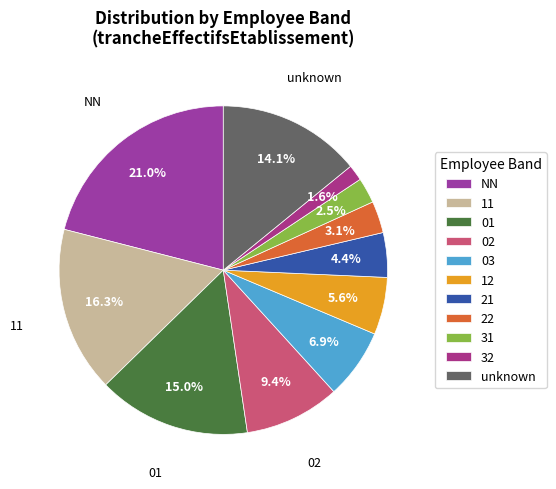

Between 21 and 11, which is larger?

11